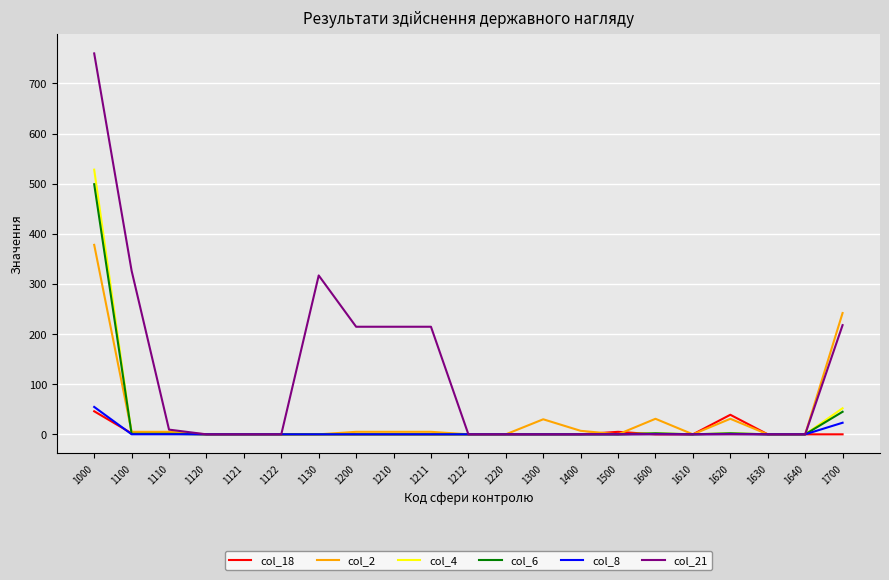

The value of col_21 at 1121 is 0.0. True or false?

True